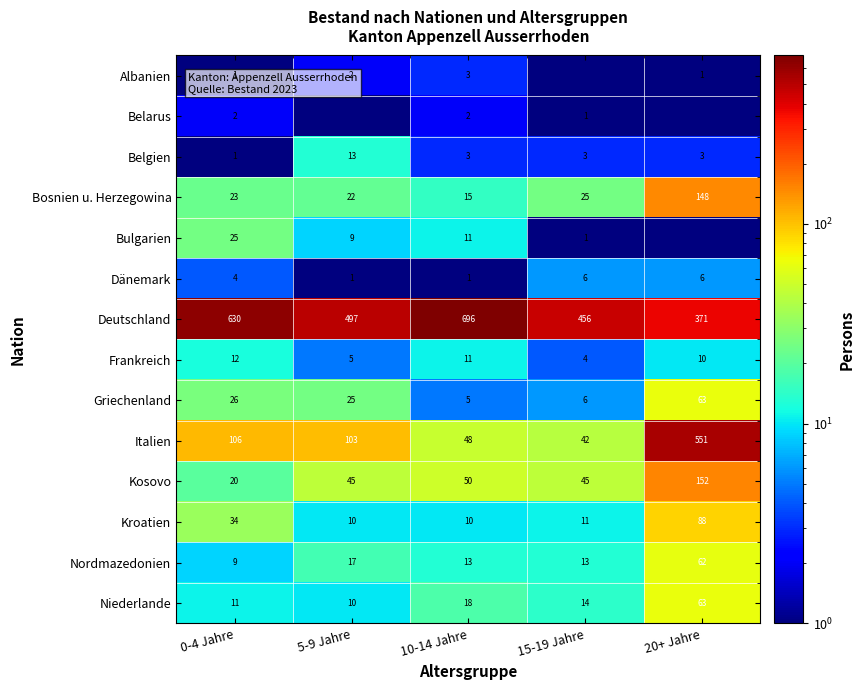

Rank the categories by Deutschland value from highest to lowest.

10-14 Jahre, 0-4 Jahre, 5-9 Jahre, 15-19 Jahre, 20+ Jahre